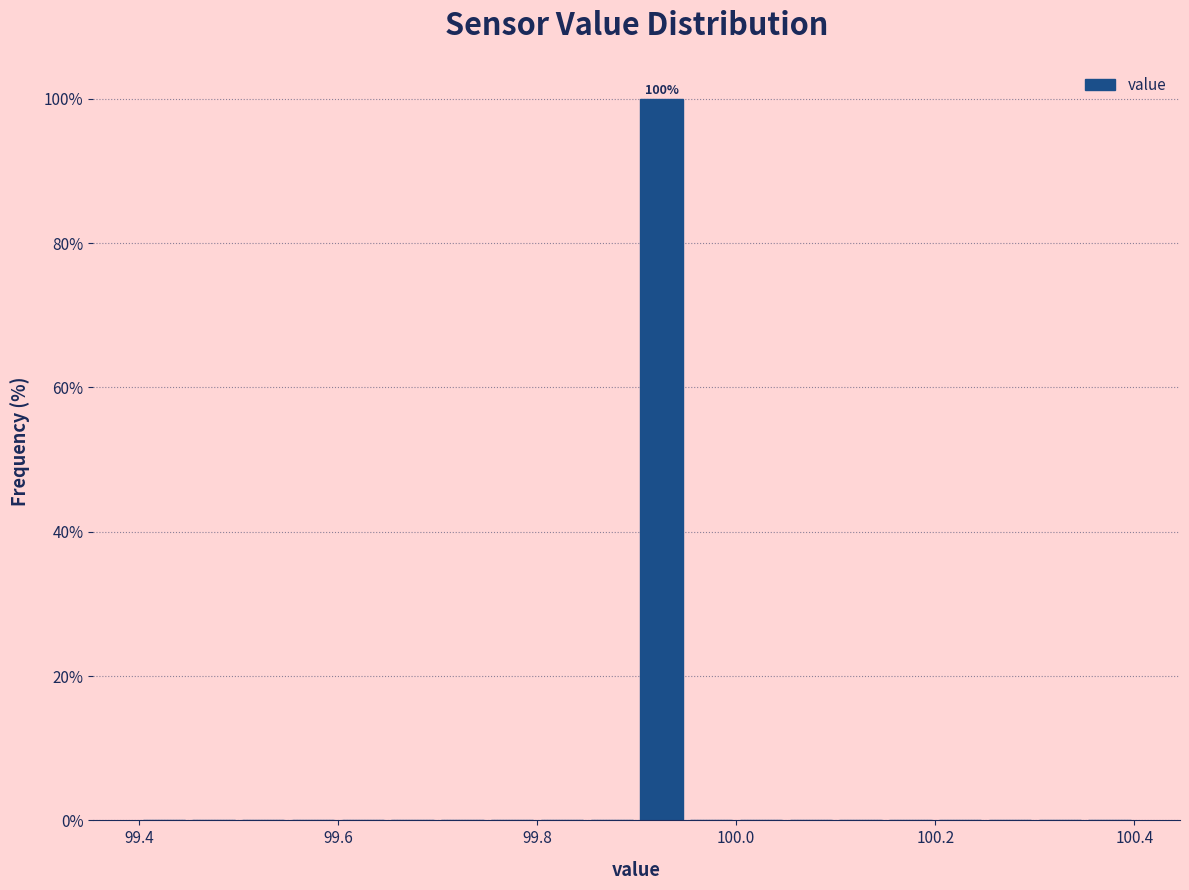

Around what value on the x-axis is the tallest bar? Give the approximate position of its centre, as read against the axis.

99.92